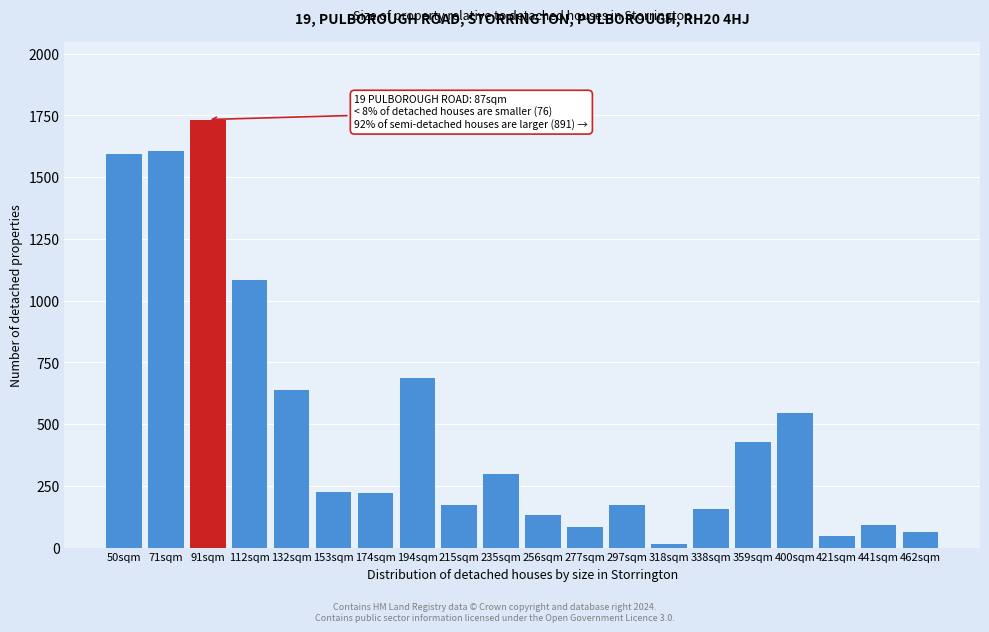

What is the approximate value at 400sqm?

543